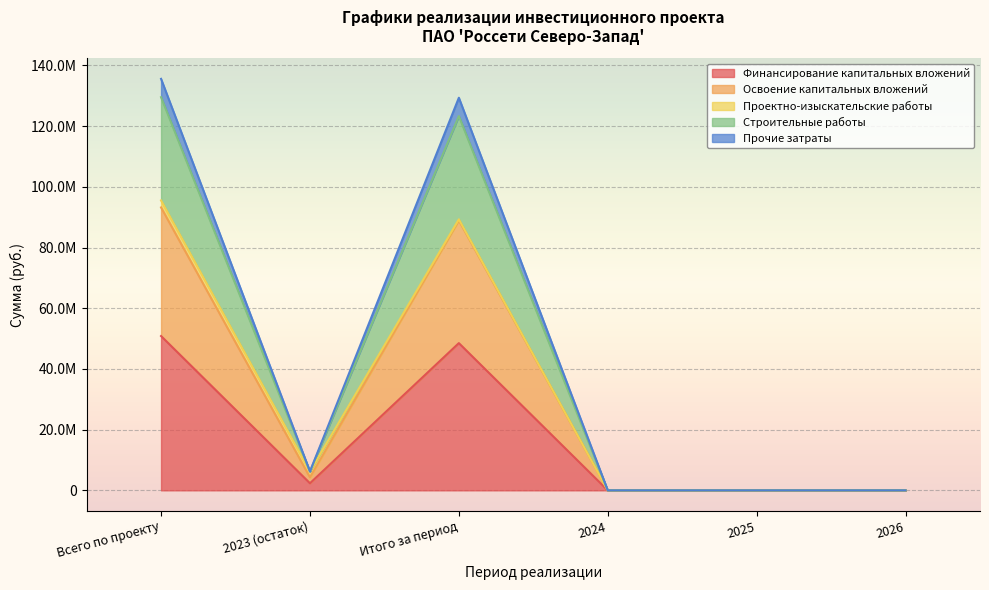

Which has a higher value, 2026 or 2023 (остаток)?

2023 (остаток)